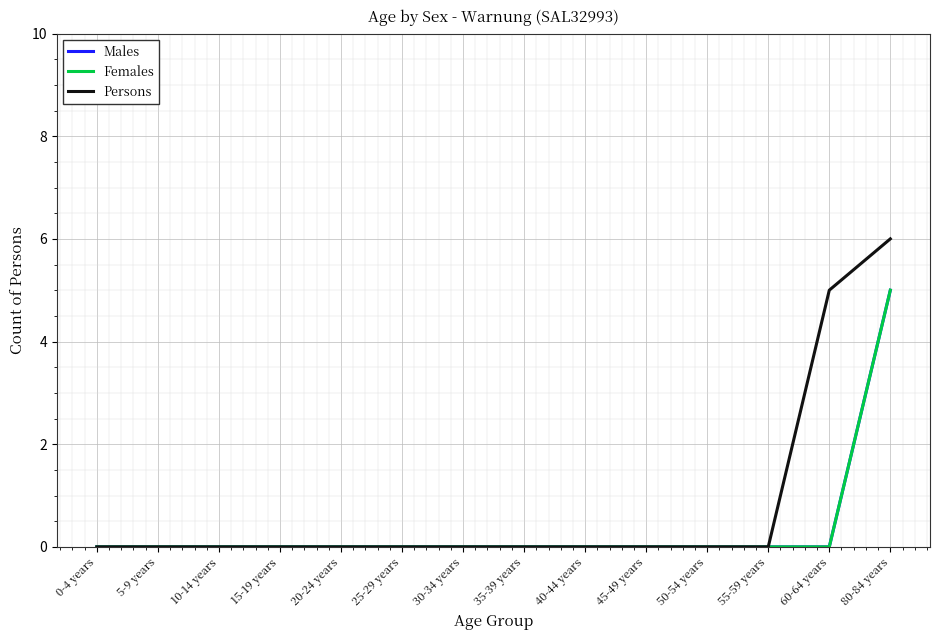

Is this an area chart (filled region under the line)?

No